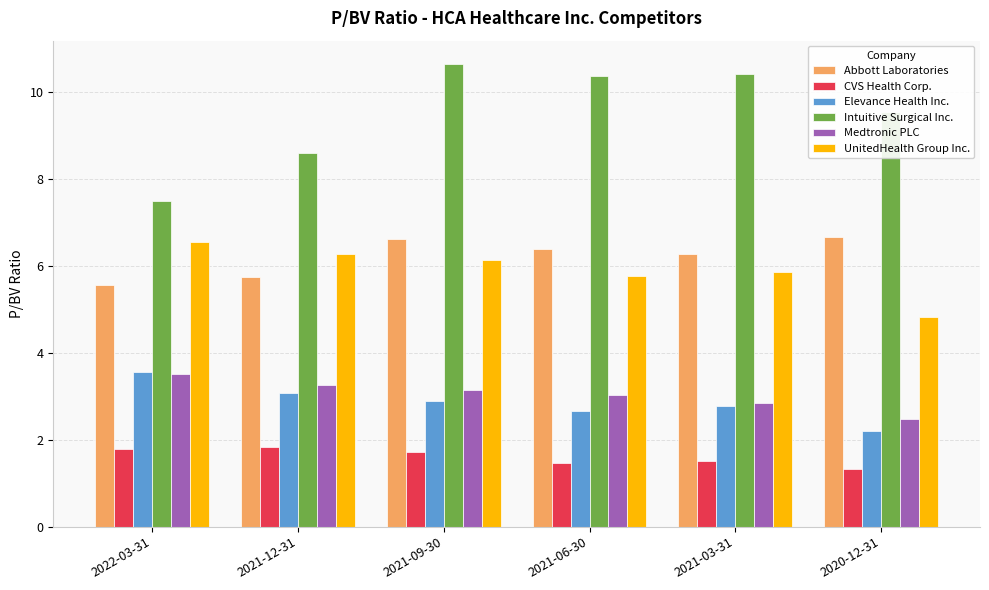

What is the value of the Abbott Laboratories bar at the 4th from the left?

6.4